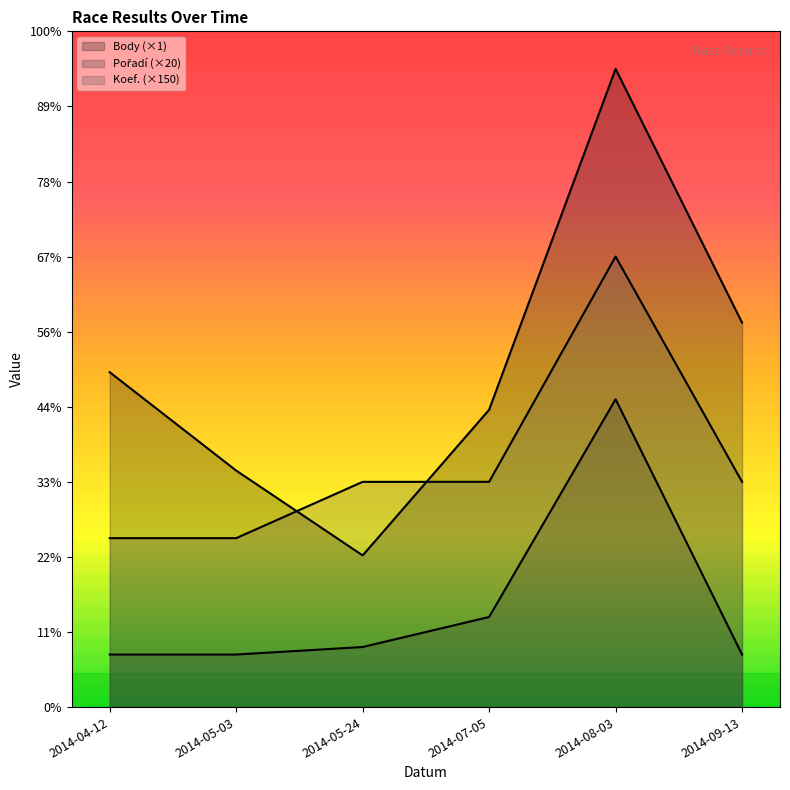

What is the label of the 6th point from the left?

2014-09-13